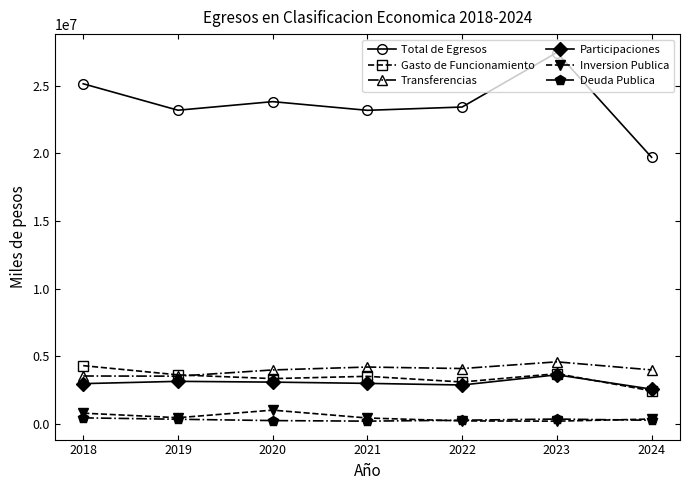

List the series in order of their peak value, highest first.

Total de Egresos, Transferencias, Gasto de Funcionamiento, Participaciones, Inversion Publica, Deuda Publica